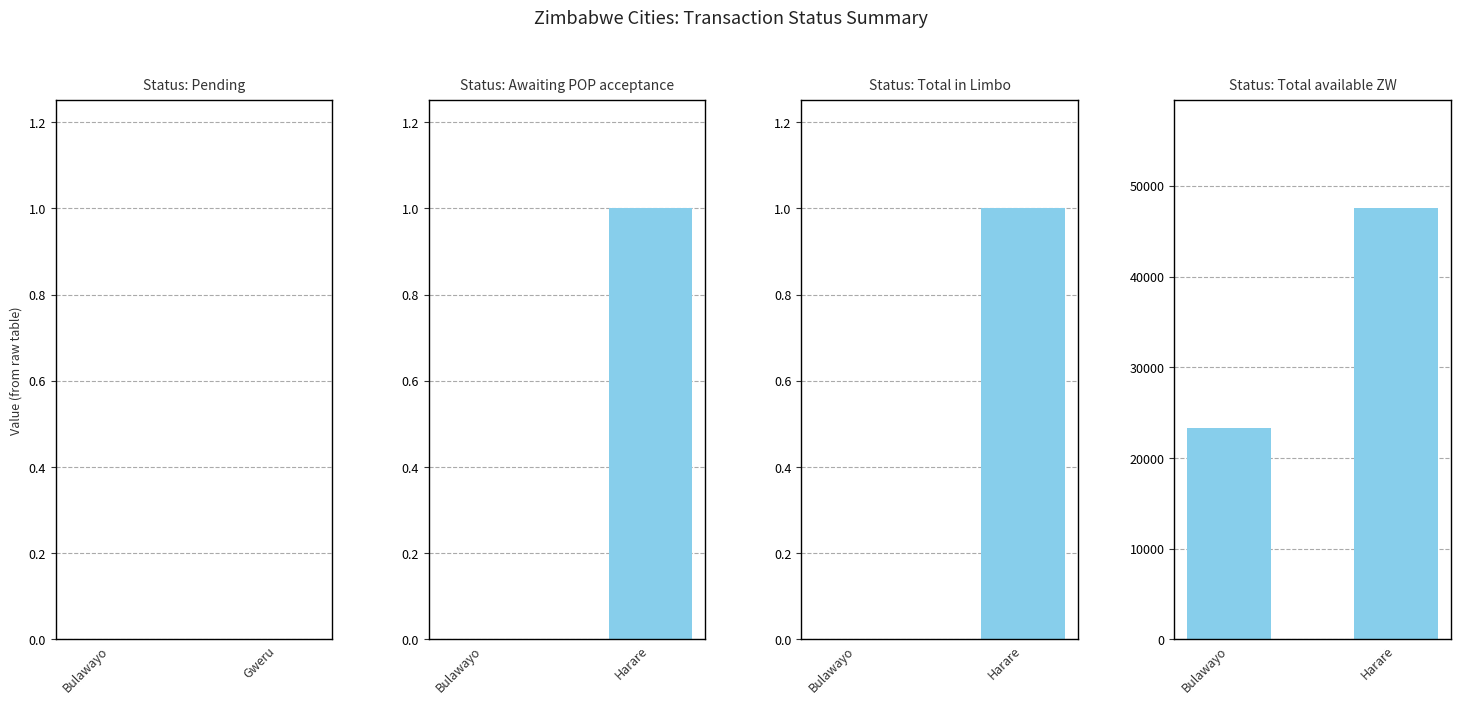

The Status: Total available ZW series shows 70180.0 at Harare. True or false?

False